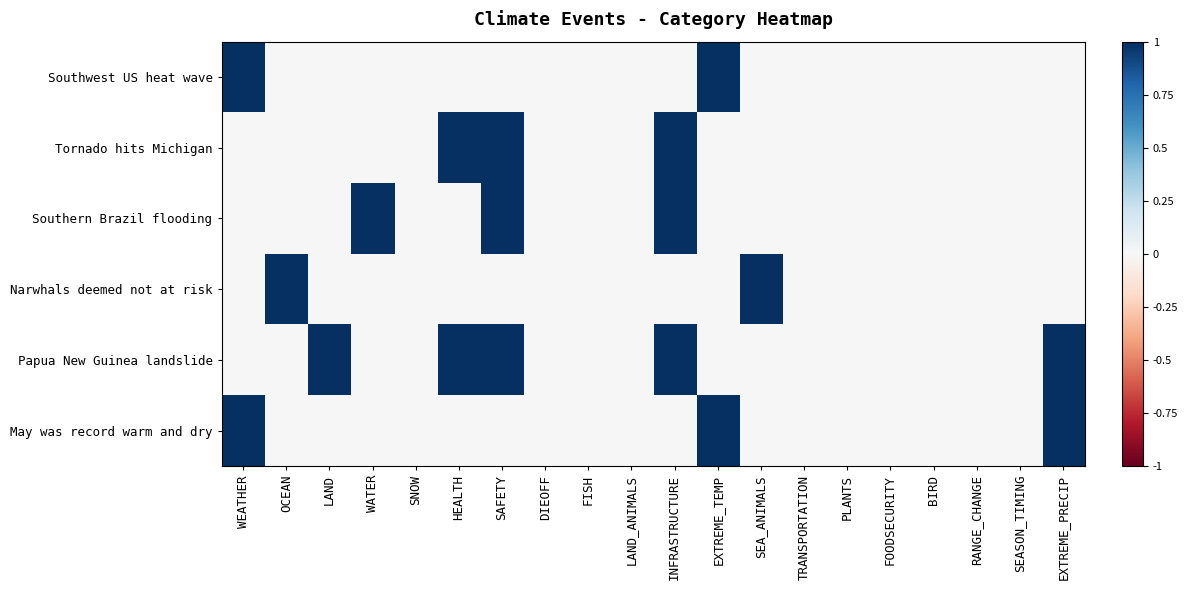

Which series has the largest range (max minus min)?

May was record warm and dry